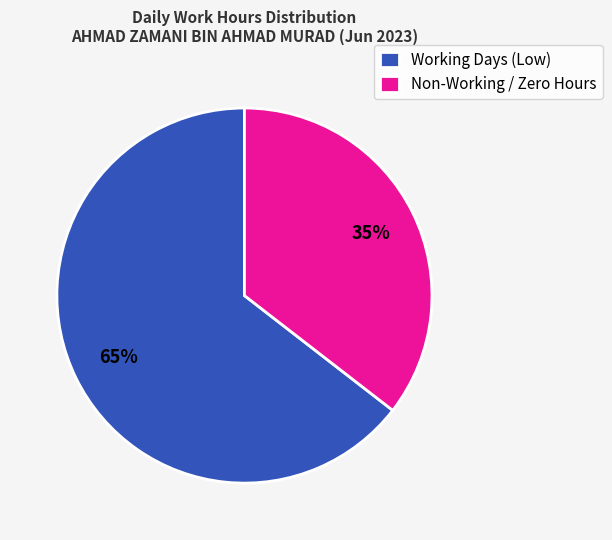

To the nearest percent, what portion does Non-Working / Zero Hours represent?

35%